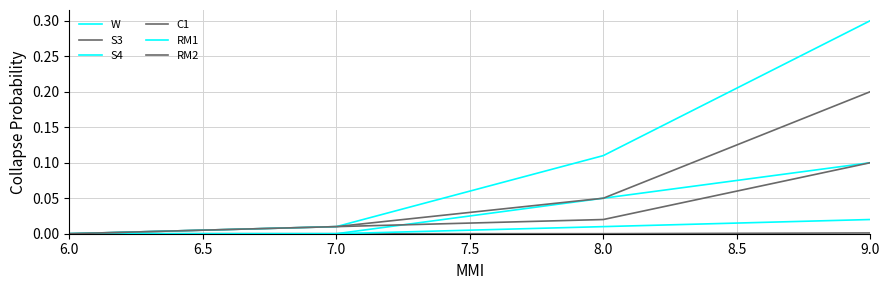

What is the difference between the highest and lowest values at 8.5?

0.2